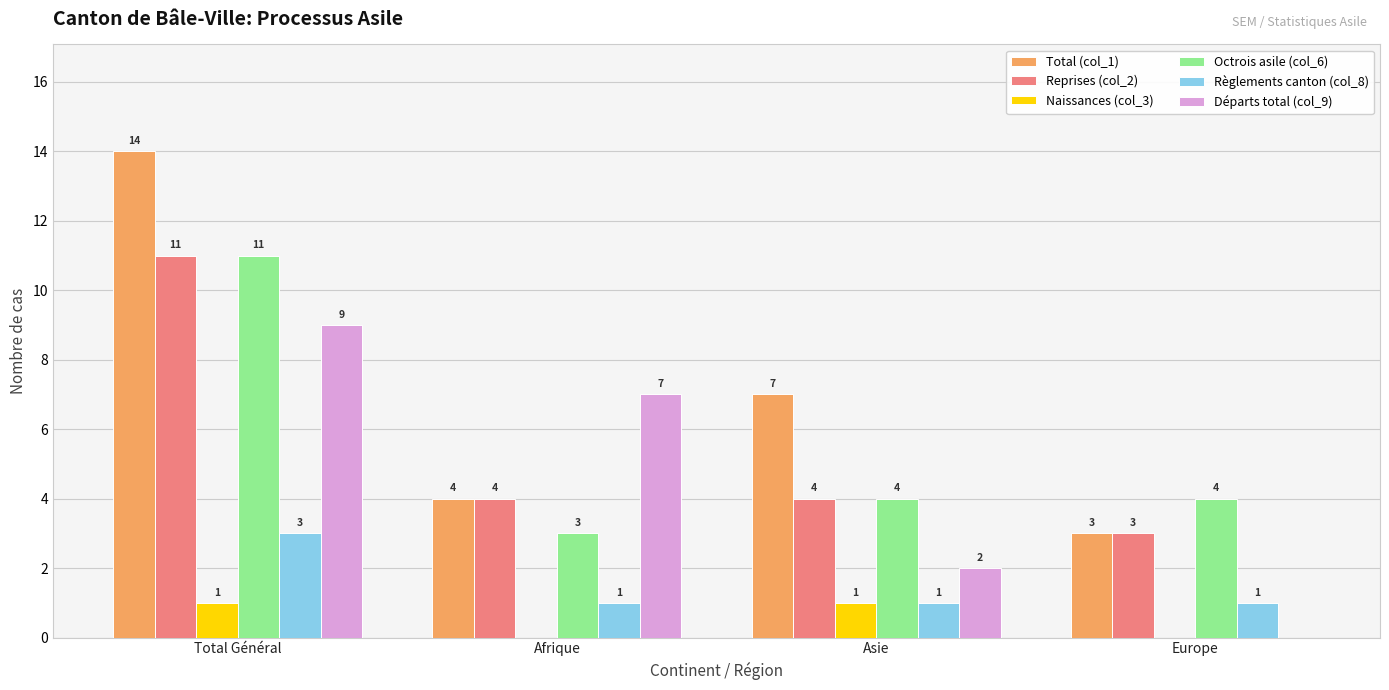

Count the number of categories in the chart.

4